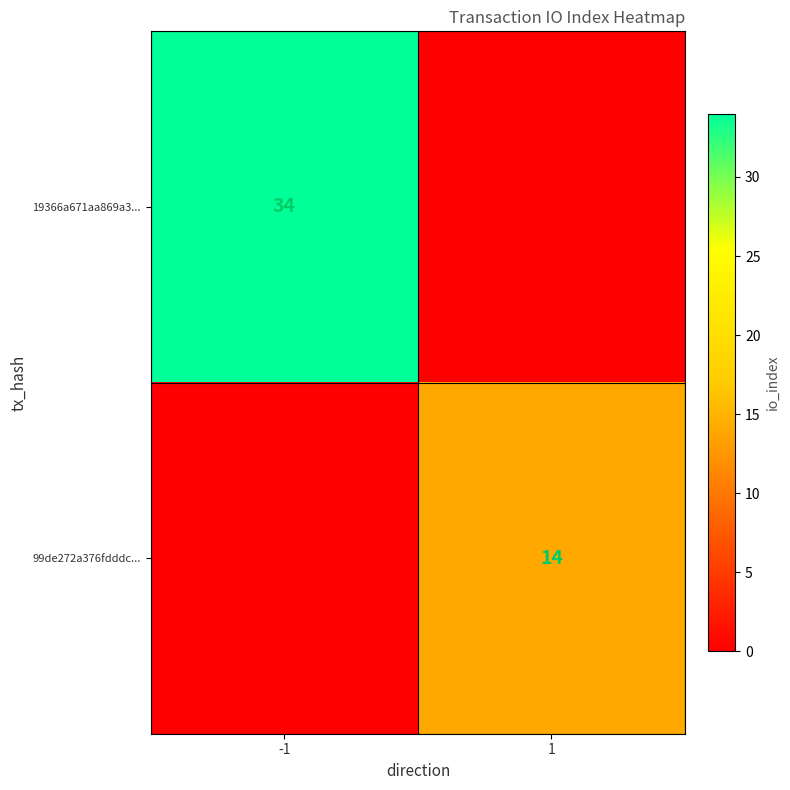

The 99de272a376fdddc... series shows 14 at 1. True or false?

True